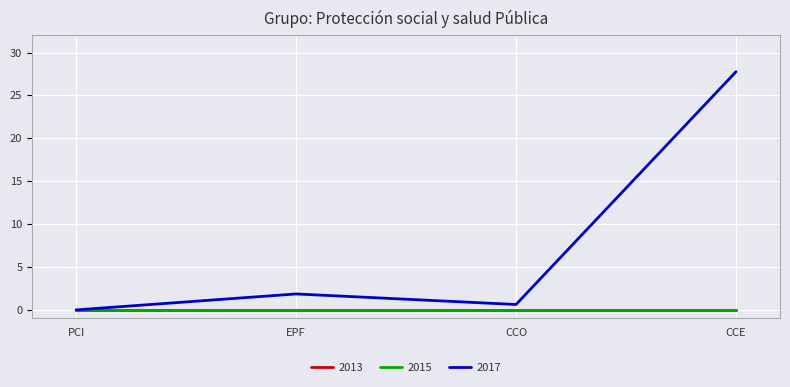

Rank the series by their maximum value, from highest to lowest.

2017, 2013, 2015